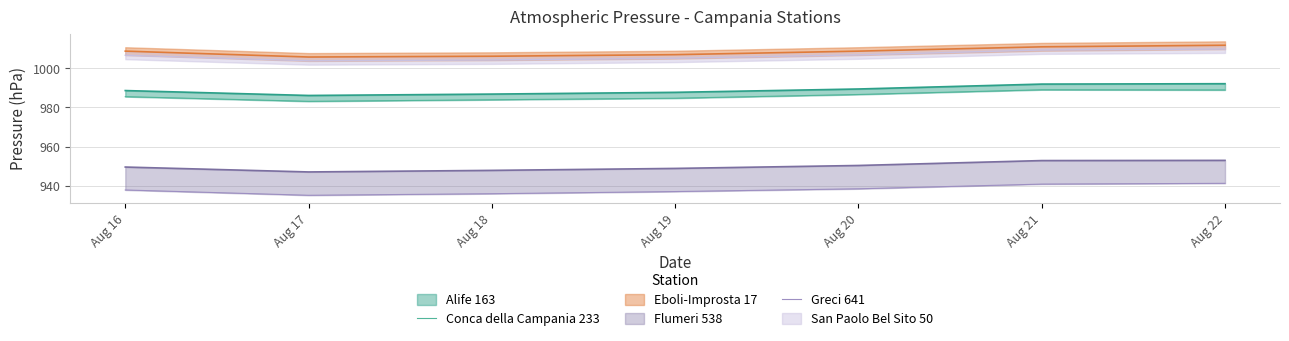

What is the smallest value displayed?

935.2